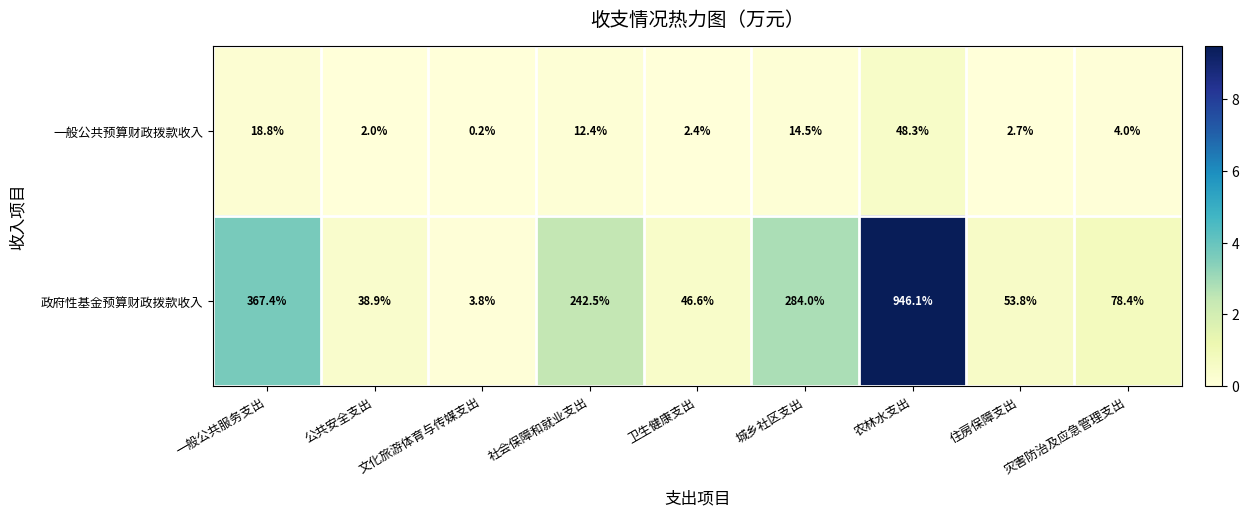

What is the sum of the 政府性基金预算财政拨款收入 values at 城乡社区支出 and 农林水支出?

1230.1